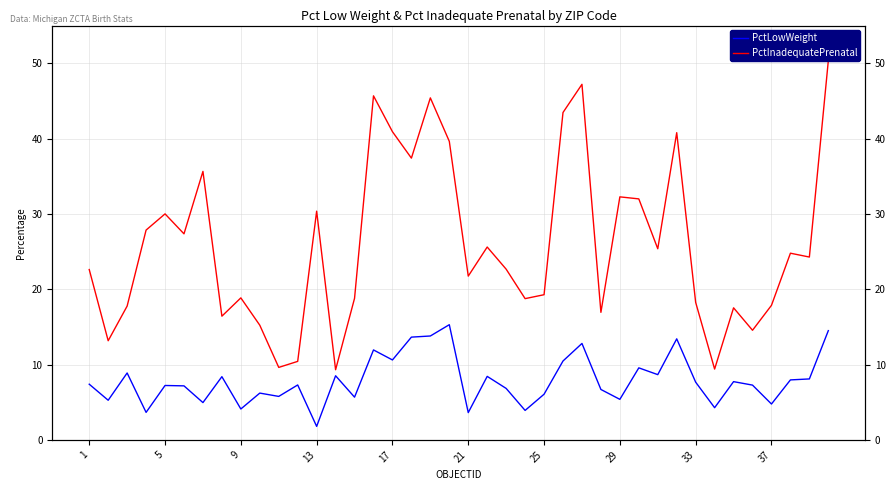

Is it true that PctInadequatePrenatal equals 2.5 at 11?

False